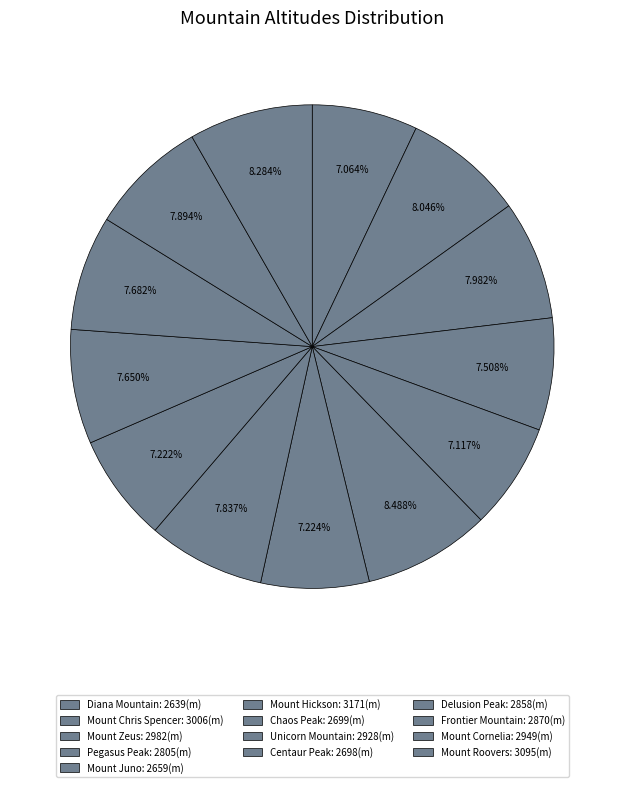

What percentage is the Diana Mountain slice, to the nearest percent?

7%